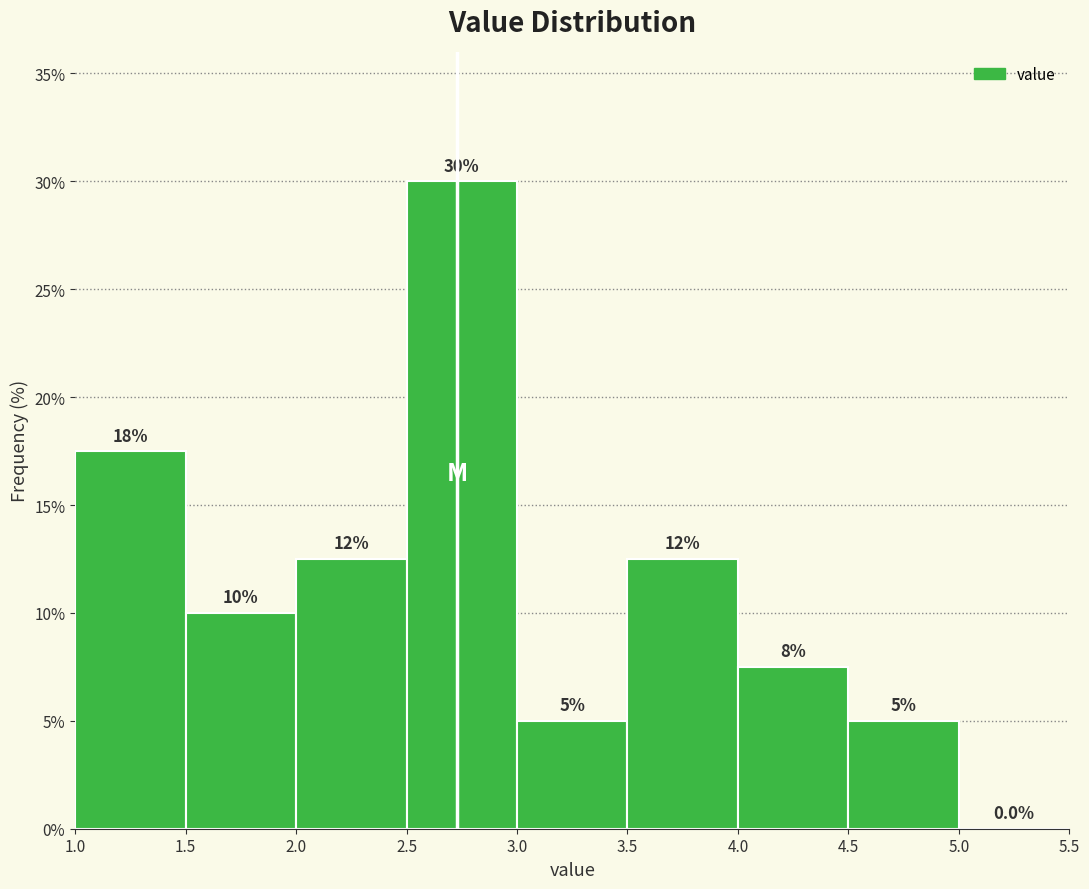

Which range on the x-axis has the tallest bar?

2.5 to 3.0